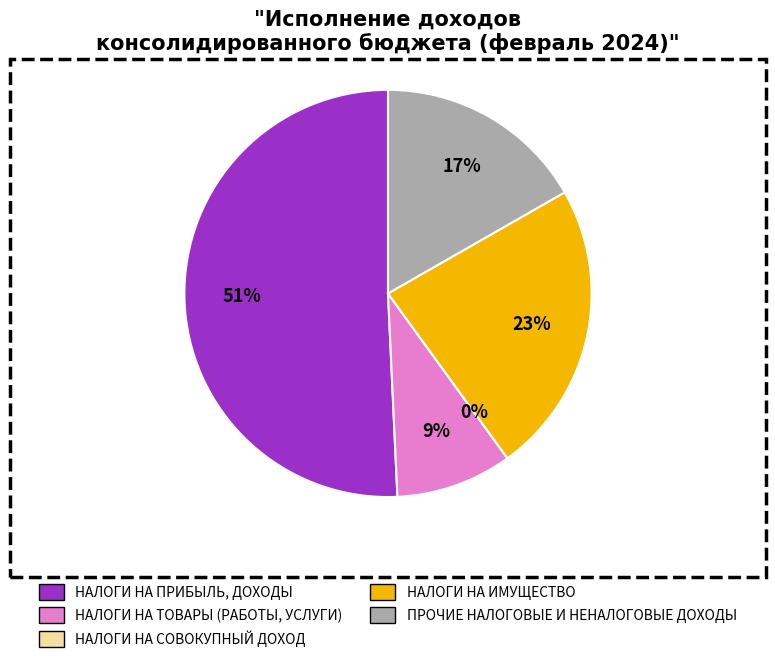

Is the sum of НАЛОГИ НА СОВОКУПНЫЙ ДОХОД and НАЛОГИ НА ТОВАРЫ (РАБОТЫ, УСЛУГИ) greater than half?

No